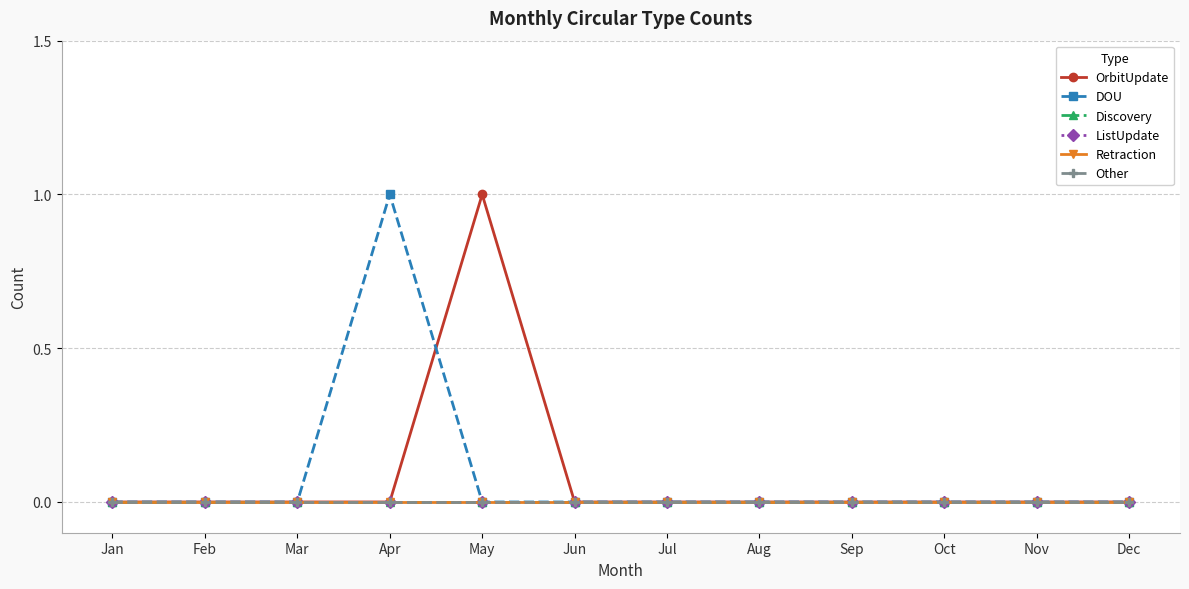

Reading right to left, transcribe all the data shown in this chart.

OrbitUpdate: 0	0	0	0	0	0	0	1	0	0	0	0
DOU: 0	0	0	0	0	0	0	0	1	0	0	0
Discovery: 0	0	0	0	0	0	0	0	0	0	0	0
ListUpdate: 0	0	0	0	0	0	0	0	0	0	0	0
Retraction: 0	0	0	0	0	0	0	0	0	0	0	0
Other: 0	0	0	0	0	0	0	0	0	0	0	0